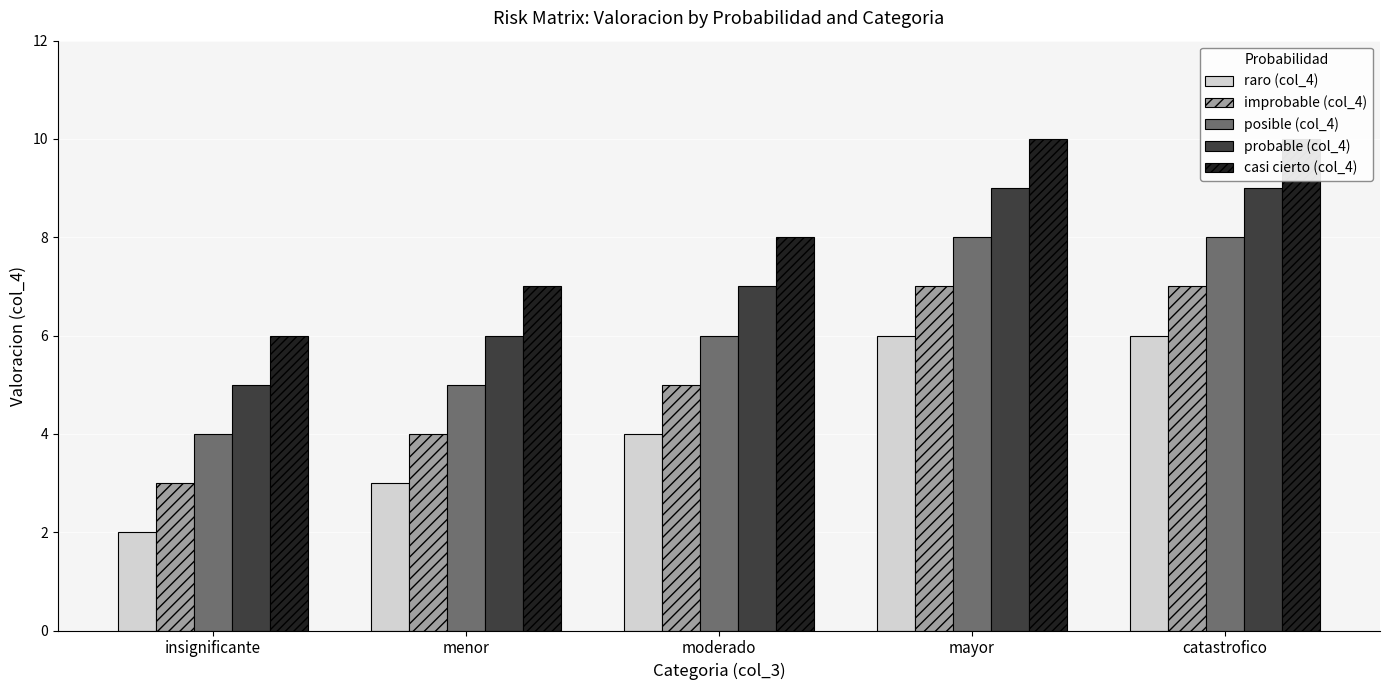

How many groups of bars are there?

5